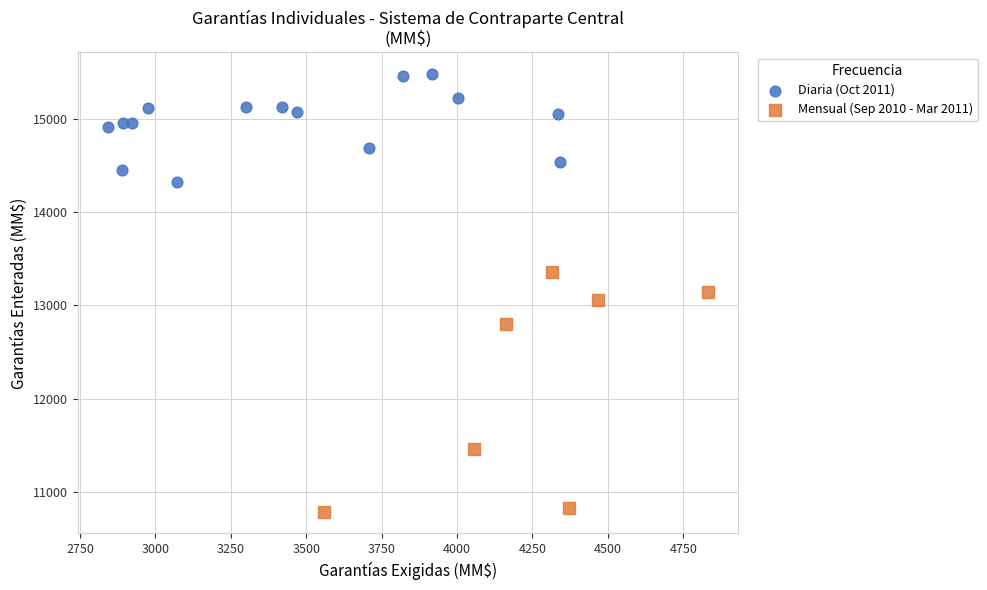

Which series contains the highest Y value?

Diaria (Oct 2011)